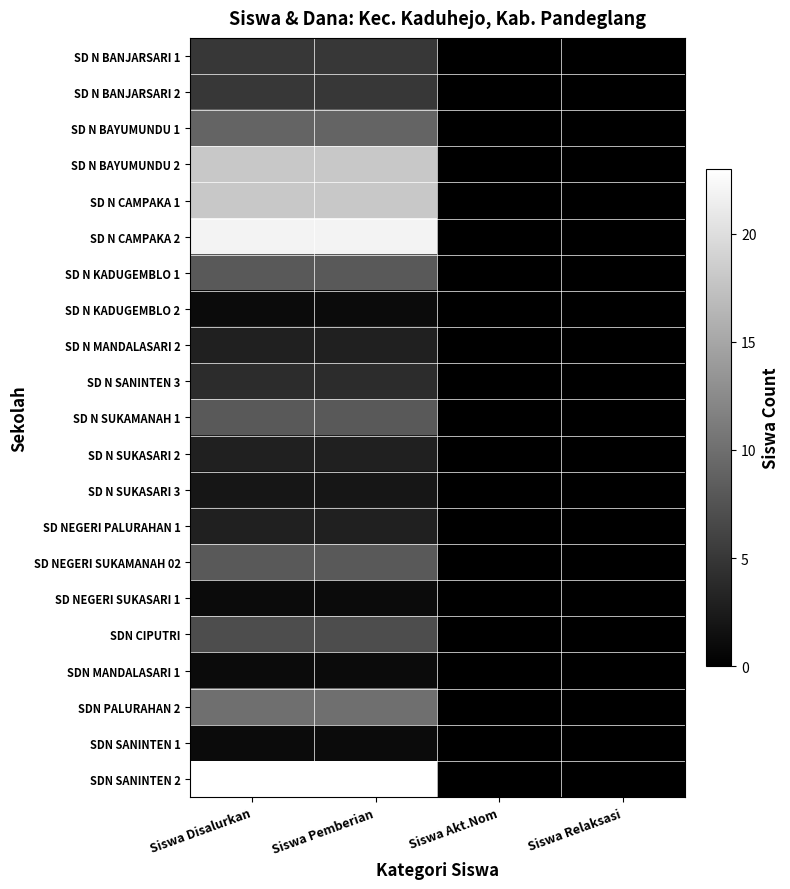

Reading right to left, list all the values displayed in this chart.

SD N BANJARSARI 1: Siswa Relaksasi=0	Siswa Akt.Nom=0	Siswa Pemberian=5	Siswa Disalurkan=5
SD N BANJARSARI 2: Siswa Relaksasi=0	Siswa Akt.Nom=0	Siswa Pemberian=5	Siswa Disalurkan=5
SD N BAYUMUNDU 1: Siswa Relaksasi=0	Siswa Akt.Nom=0	Siswa Pemberian=9	Siswa Disalurkan=9
SD N BAYUMUNDU 2: Siswa Relaksasi=0	Siswa Akt.Nom=0	Siswa Pemberian=18	Siswa Disalurkan=18
SD N CAMPAKA 1: Siswa Relaksasi=0	Siswa Akt.Nom=0	Siswa Pemberian=18	Siswa Disalurkan=18
SD N CAMPAKA 2: Siswa Relaksasi=0	Siswa Akt.Nom=0	Siswa Pemberian=22	Siswa Disalurkan=22
SD N KADUGEMBLO 1: Siswa Relaksasi=0	Siswa Akt.Nom=0	Siswa Pemberian=8	Siswa Disalurkan=8
SD N KADUGEMBLO 2: Siswa Relaksasi=0	Siswa Akt.Nom=0	Siswa Pemberian=1	Siswa Disalurkan=1
SD N MANDALASARI 2: Siswa Relaksasi=0	Siswa Akt.Nom=0	Siswa Pemberian=3	Siswa Disalurkan=3
SD N SANINTEN 3: Siswa Relaksasi=0	Siswa Akt.Nom=0	Siswa Pemberian=4	Siswa Disalurkan=4
SD N SUKAMANAH 1: Siswa Relaksasi=0	Siswa Akt.Nom=0	Siswa Pemberian=8	Siswa Disalurkan=8
SD N SUKASARI 2: Siswa Relaksasi=0	Siswa Akt.Nom=0	Siswa Pemberian=3	Siswa Disalurkan=3
SD N SUKASARI 3: Siswa Relaksasi=0	Siswa Akt.Nom=0	Siswa Pemberian=2	Siswa Disalurkan=2
SD NEGERI PALURAHAN 1: Siswa Relaksasi=0	Siswa Akt.Nom=0	Siswa Pemberian=3	Siswa Disalurkan=3
SD NEGERI SUKAMANAH 02: Siswa Relaksasi=0	Siswa Akt.Nom=0	Siswa Pemberian=8	Siswa Disalurkan=8
SD NEGERI SUKASARI 1: Siswa Relaksasi=0	Siswa Akt.Nom=0	Siswa Pemberian=1	Siswa Disalurkan=1
SDN CIPUTRI: Siswa Relaksasi=0	Siswa Akt.Nom=0	Siswa Pemberian=7	Siswa Disalurkan=7
SDN MANDALASARI 1: Siswa Relaksasi=0	Siswa Akt.Nom=0	Siswa Pemberian=1	Siswa Disalurkan=1
SDN PALURAHAN 2: Siswa Relaksasi=0	Siswa Akt.Nom=0	Siswa Pemberian=10	Siswa Disalurkan=10
SDN SANINTEN 1: Siswa Relaksasi=0	Siswa Akt.Nom=0	Siswa Pemberian=1	Siswa Disalurkan=1
SDN SANINTEN 2: Siswa Relaksasi=0	Siswa Akt.Nom=0	Siswa Pemberian=23	Siswa Disalurkan=23